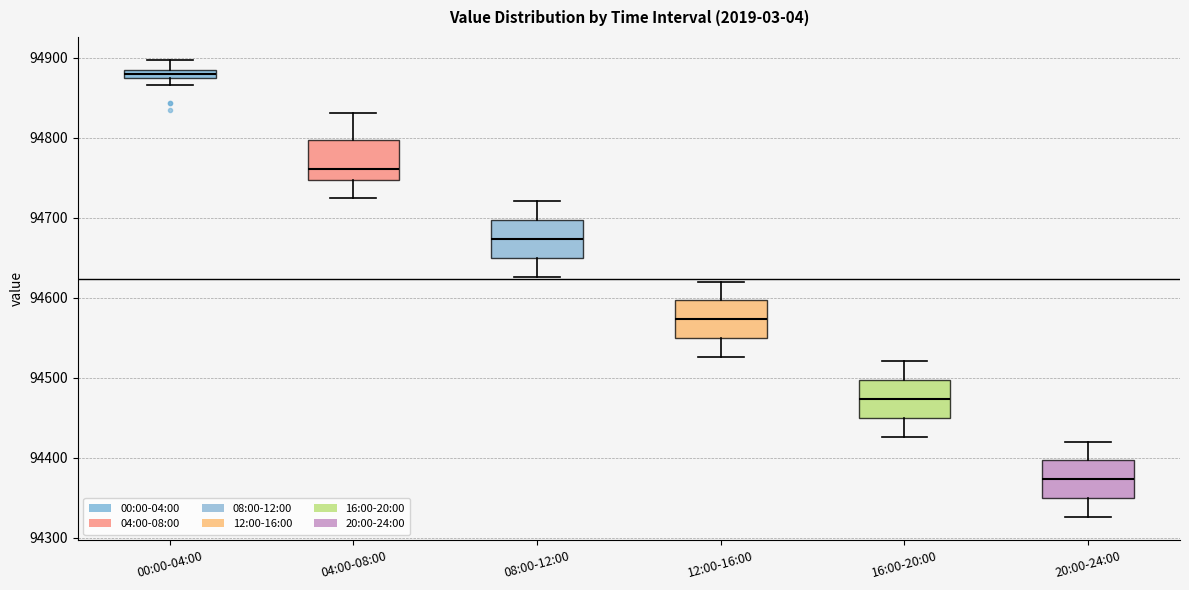

Where is the upper edge of the box for 08:00-12:00 on the y-axis? The values are not printed on the chart, so give them approximately, as read against the axis.

94700